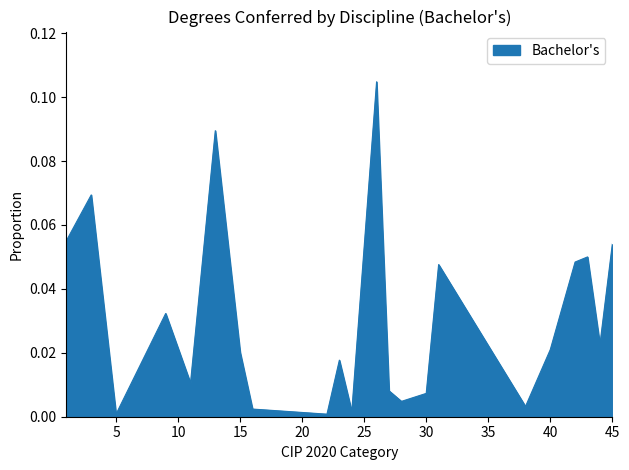

Count the number of data series in this chart.

1